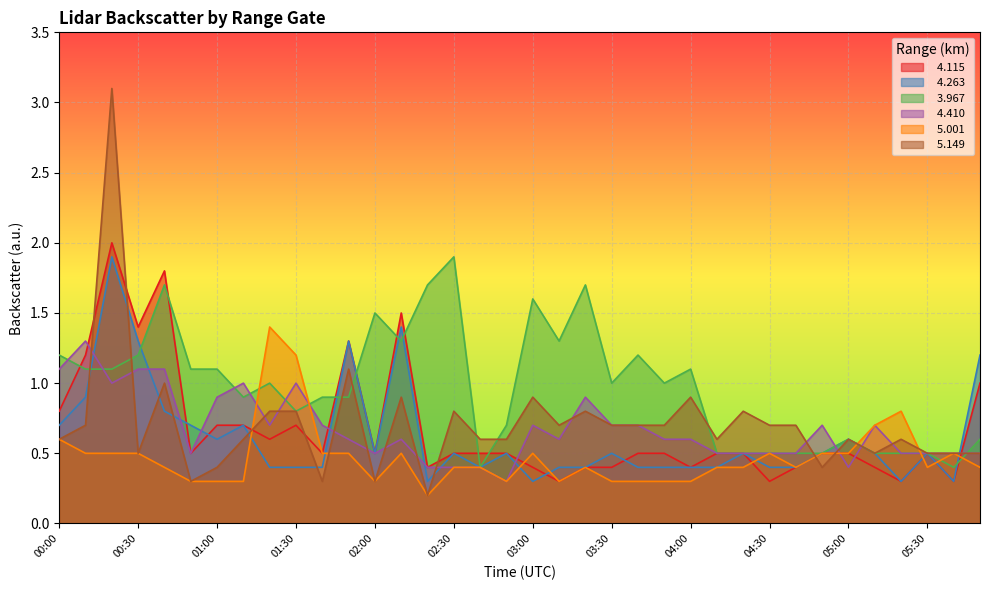

What is the label of the 23rd point from the left?

03:40